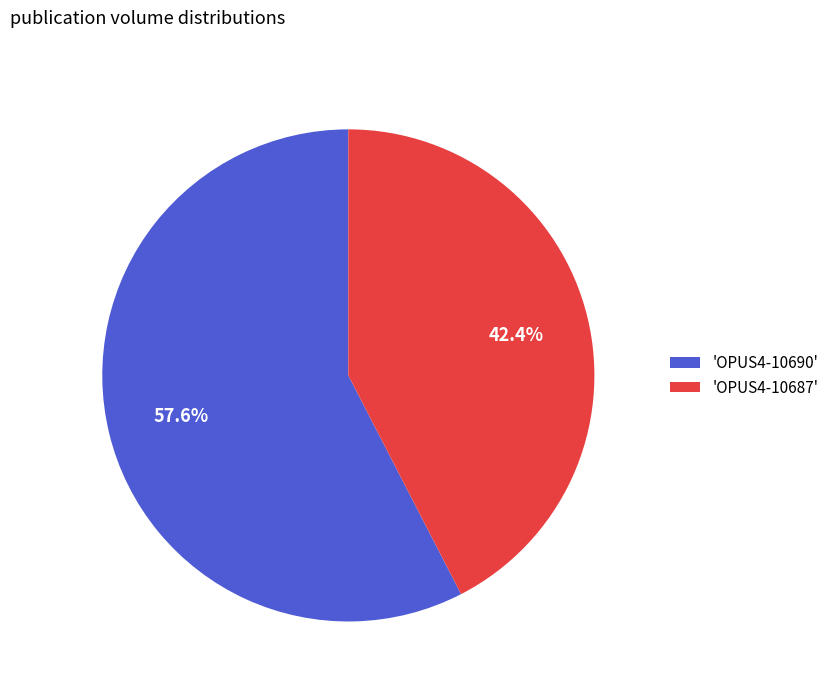

Which category accounts for the majority?

'OPUS4-10690'